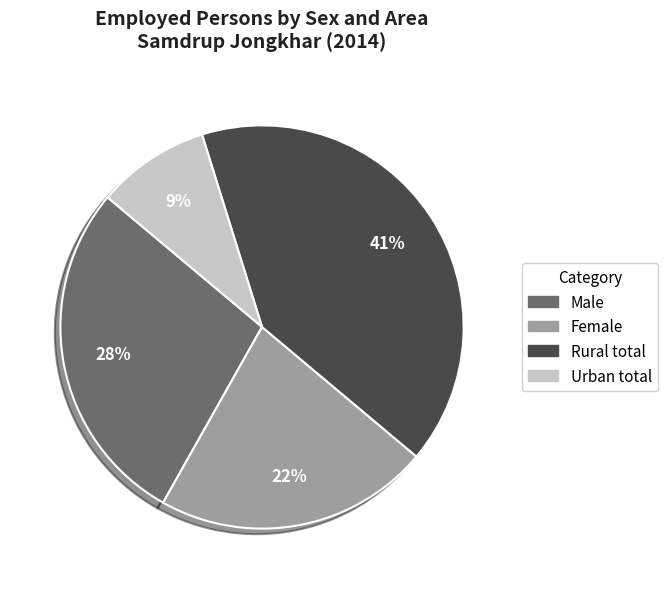

To the nearest percent, what portion does Male represent?

28%